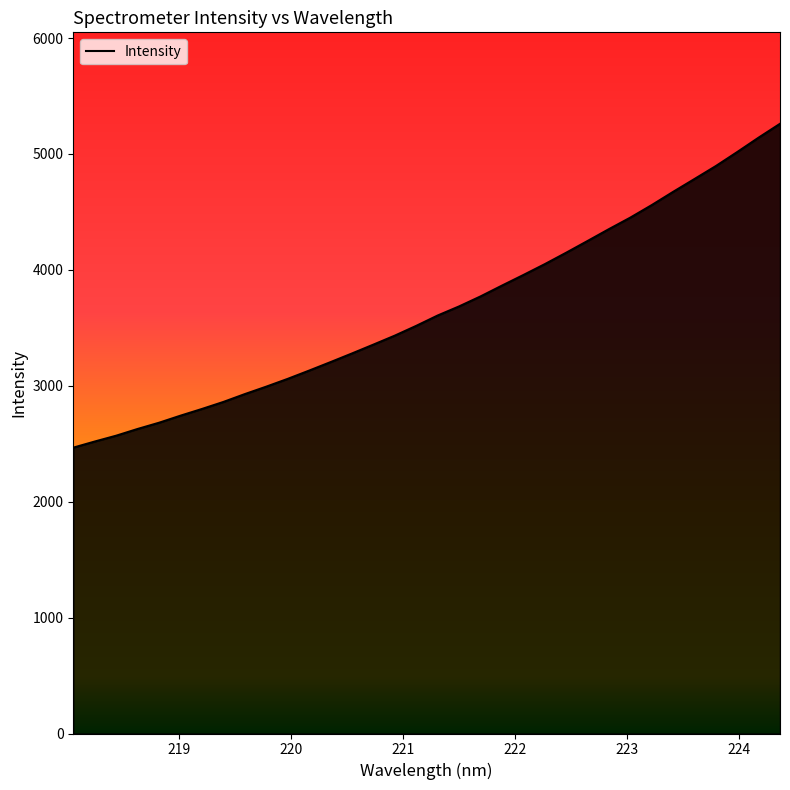

What is the difference between the maximum and minimum values?

2794.2